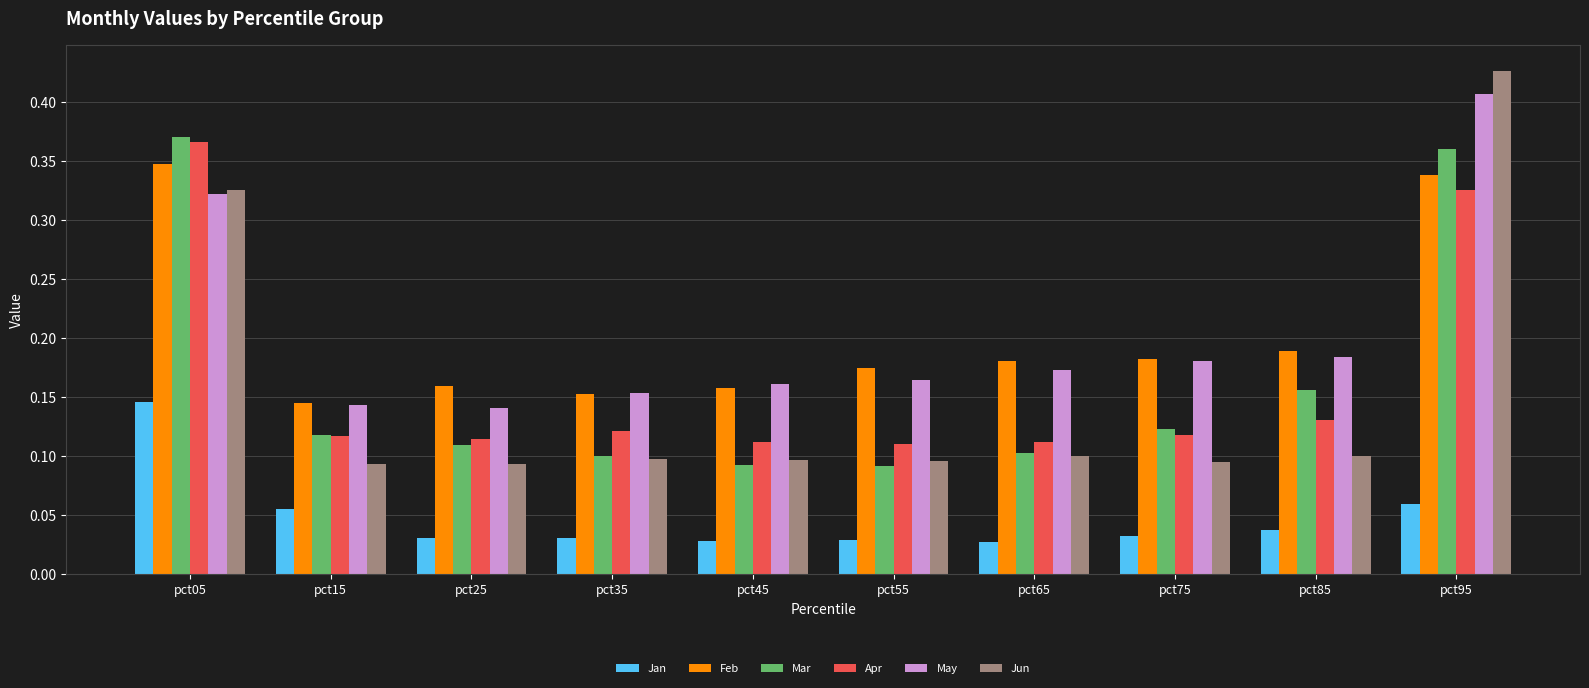

What is the sum of all Feb values?

2.0